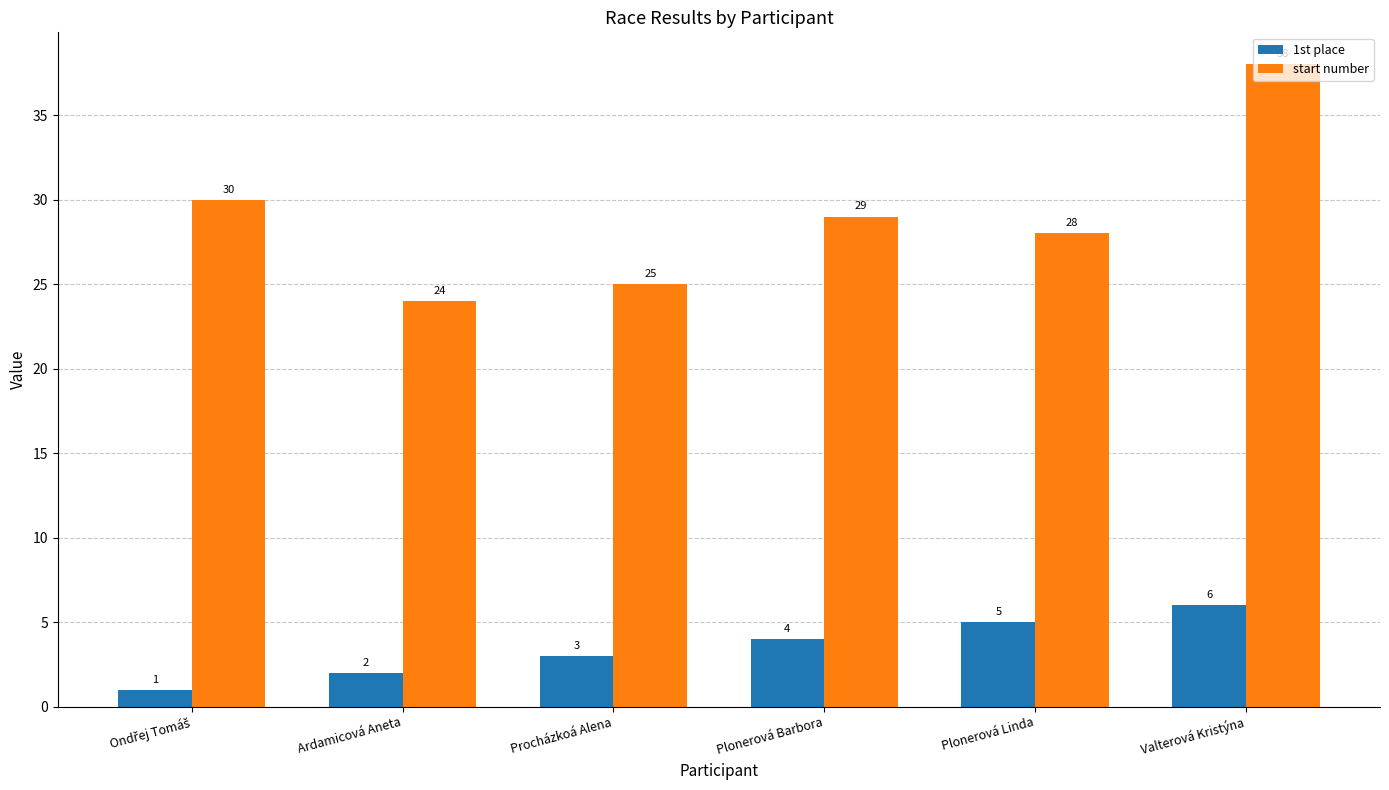

What is the difference between the highest and lowest values at Plonerová Linda?

23